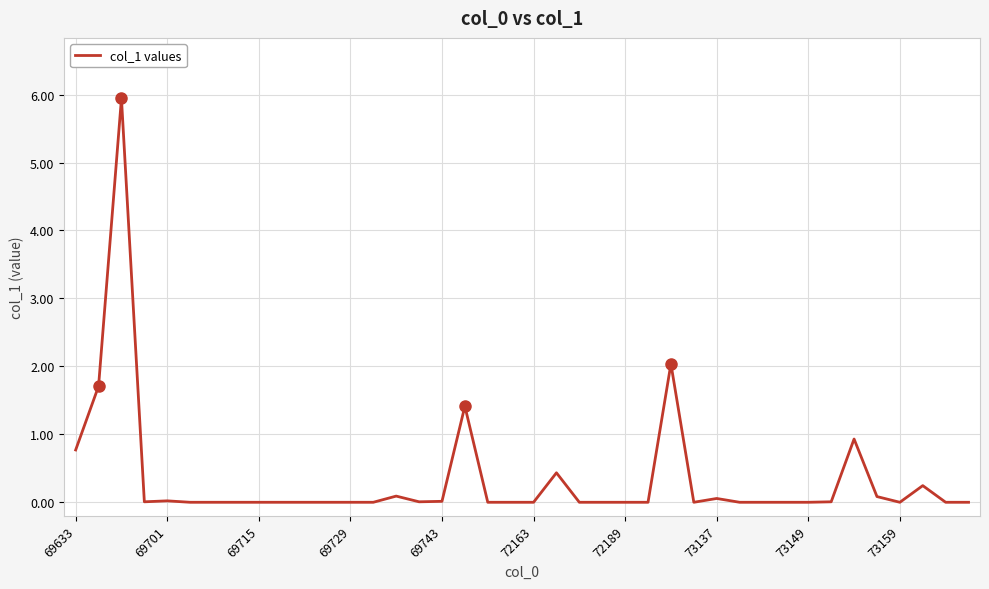

What is the difference between the maximum and minimum values?

5.9